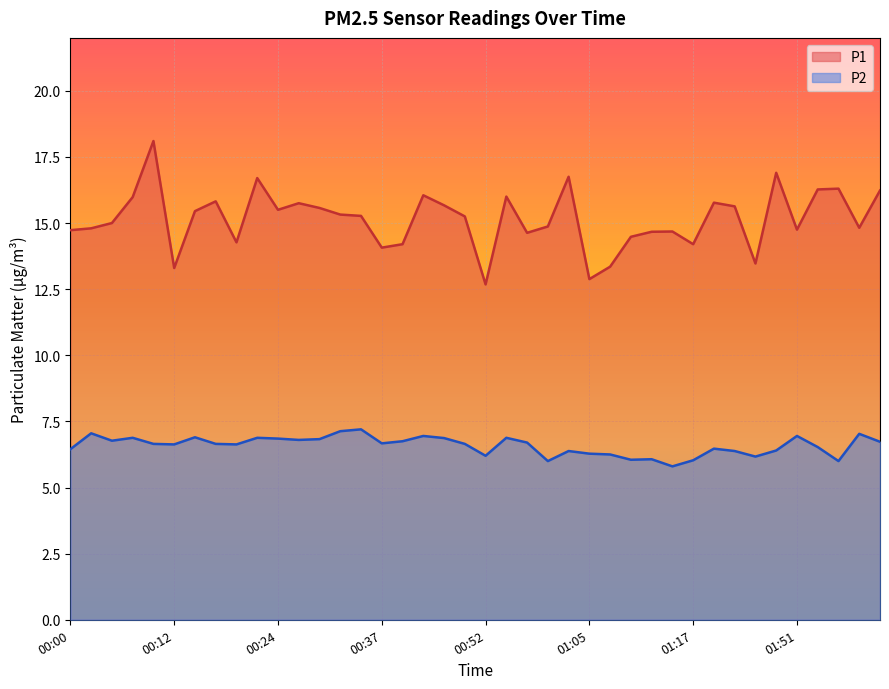

List the series in order of their overall mean, highest first.

P1, P2